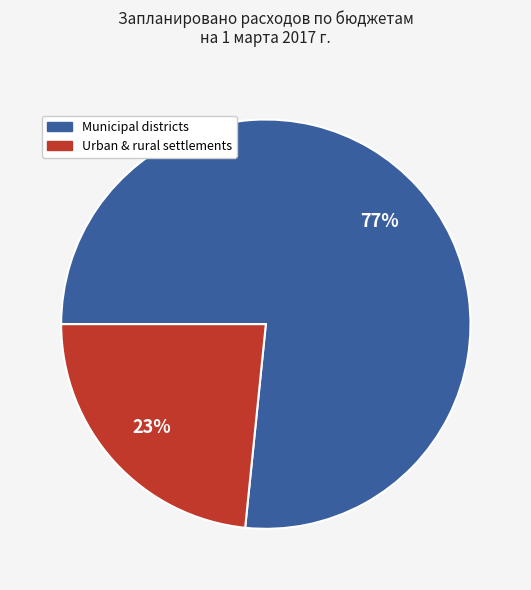

To the nearest percent, what is the average slice percentage?

50%